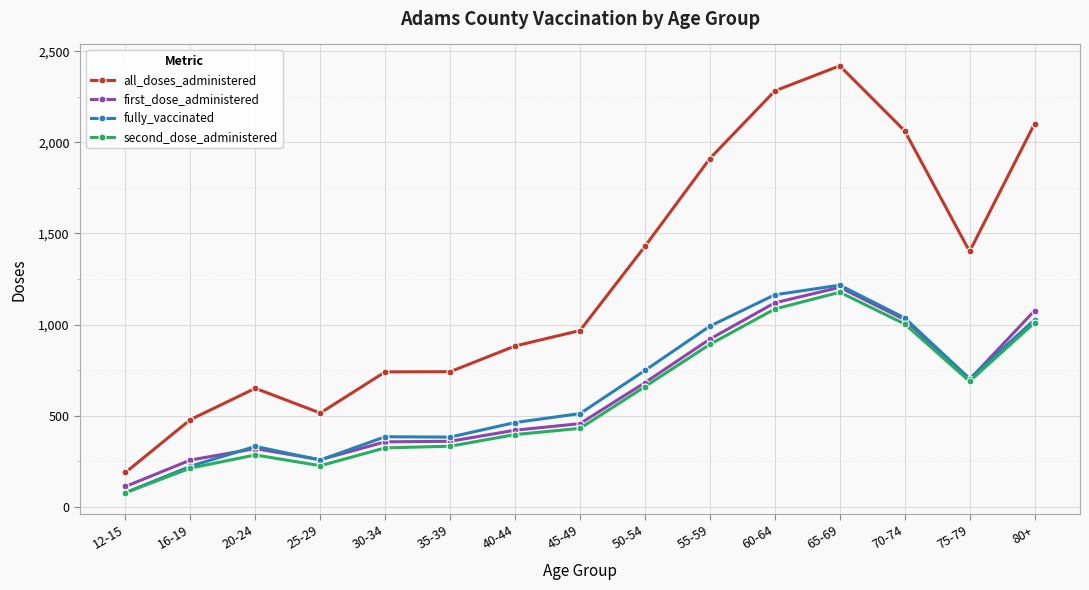

Does the chart have visible grid lines?

Yes